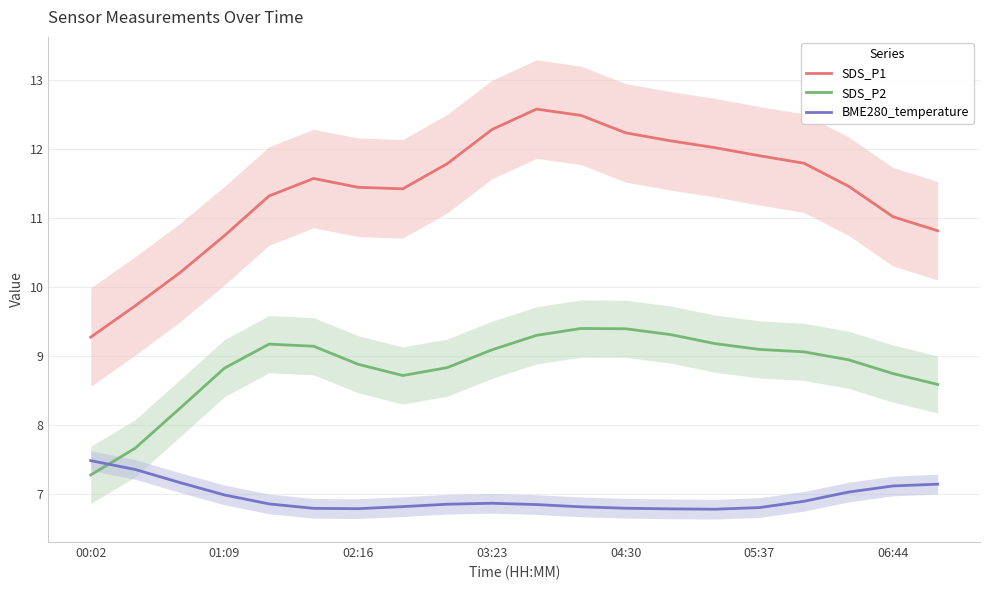

Is it true that SDS_P2 equals 8.9 at 17?

True